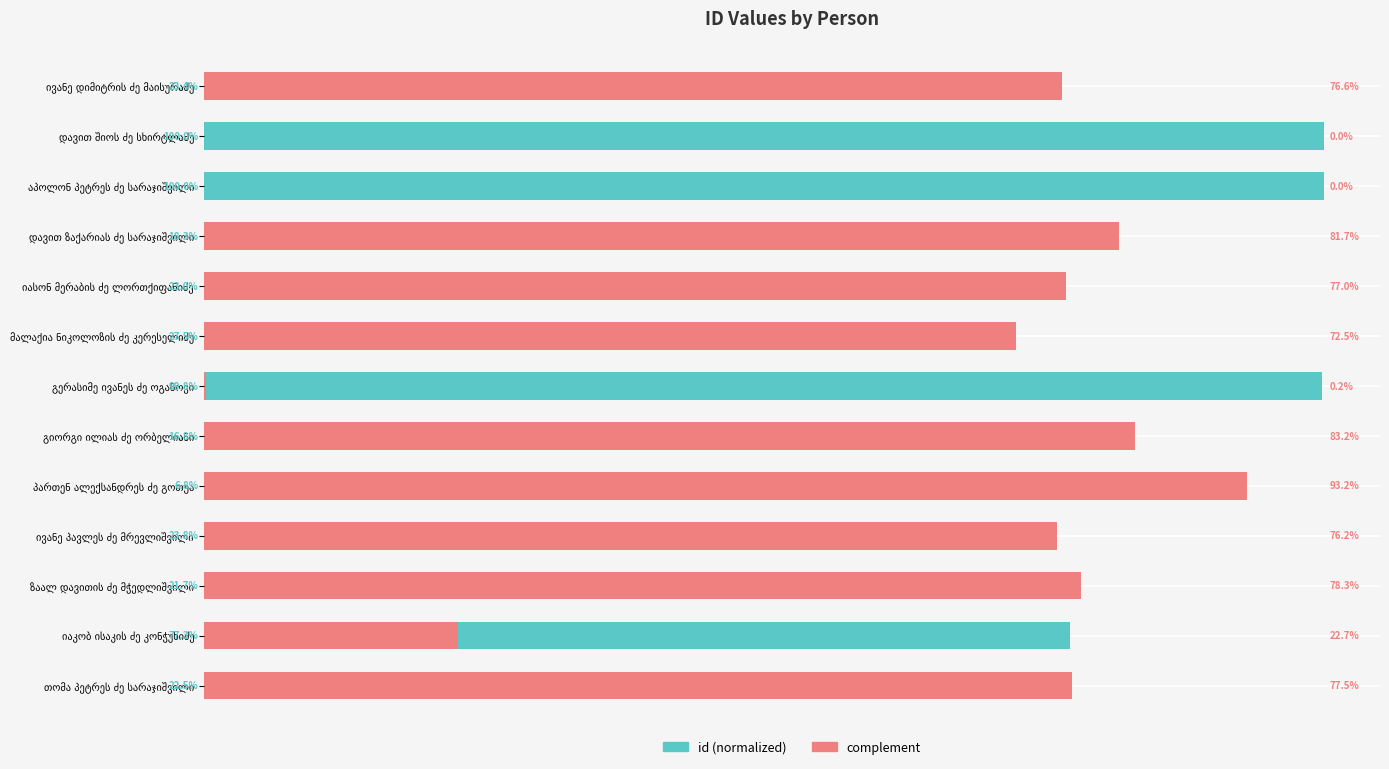

How many values in the id (normalized) series are below 23?

6